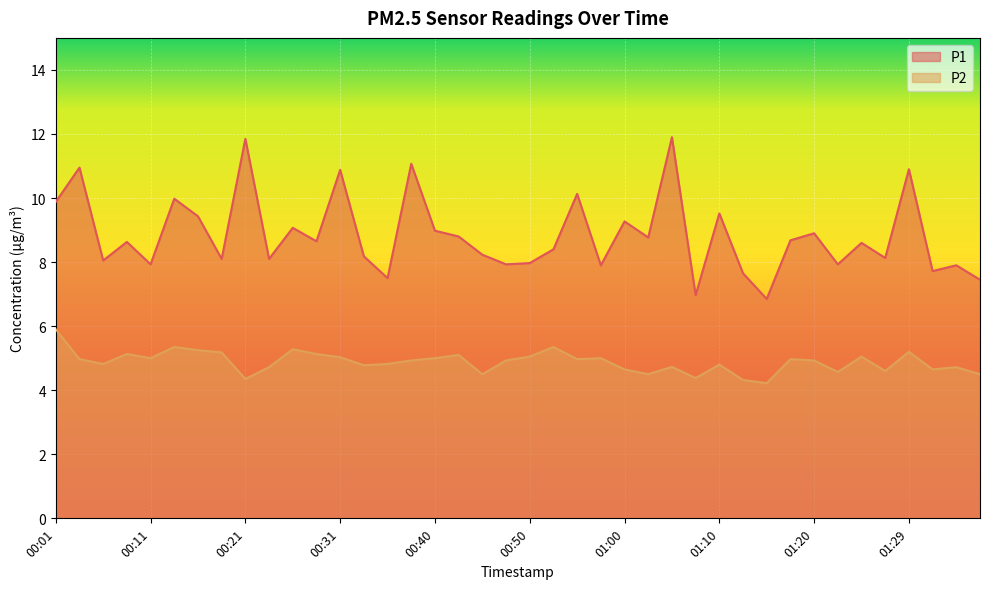

Which has a higher value, 00:01 or 01:02?

00:01